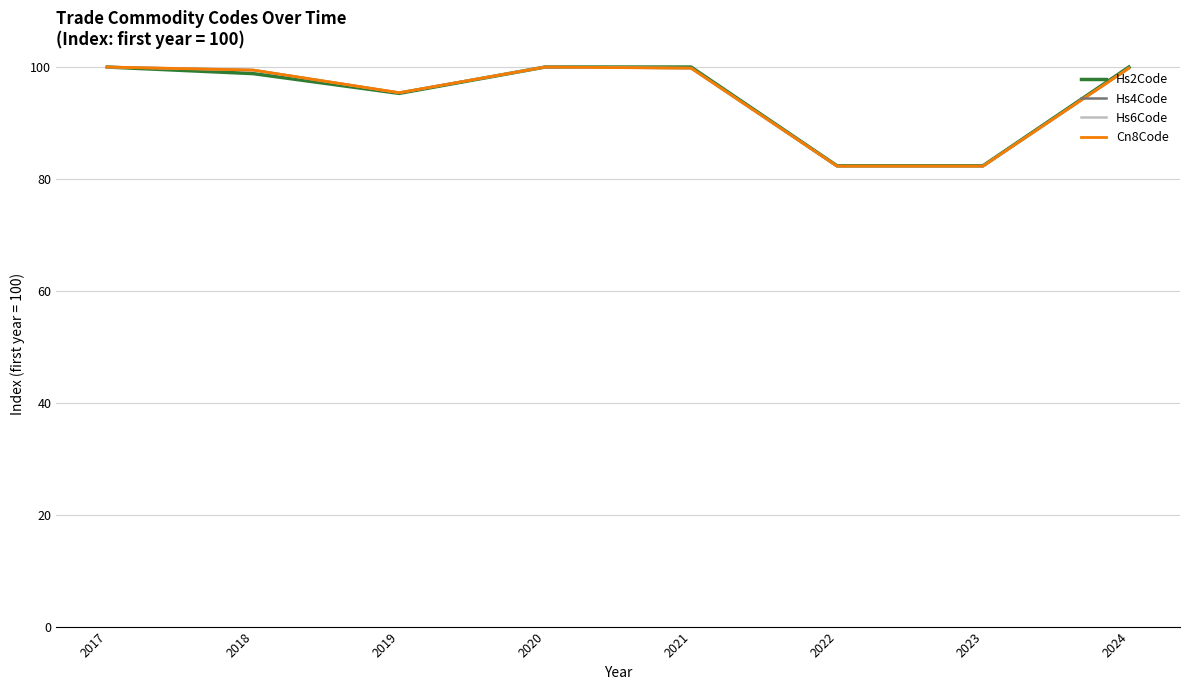

What is the lowest value of the Hs2Code series?

82.4